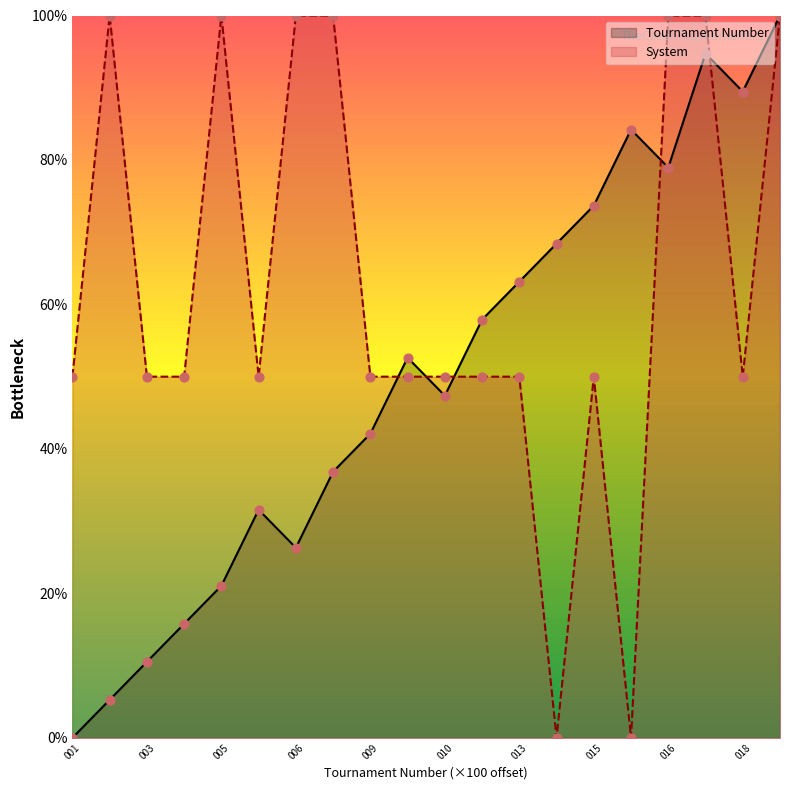

What is the total value across all series at 009?

92.1